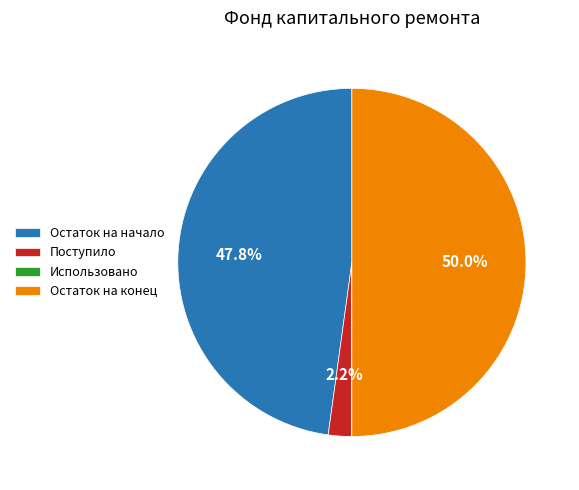

What percentage do Остаток на конец and Остаток на начало together represent?

97.8%